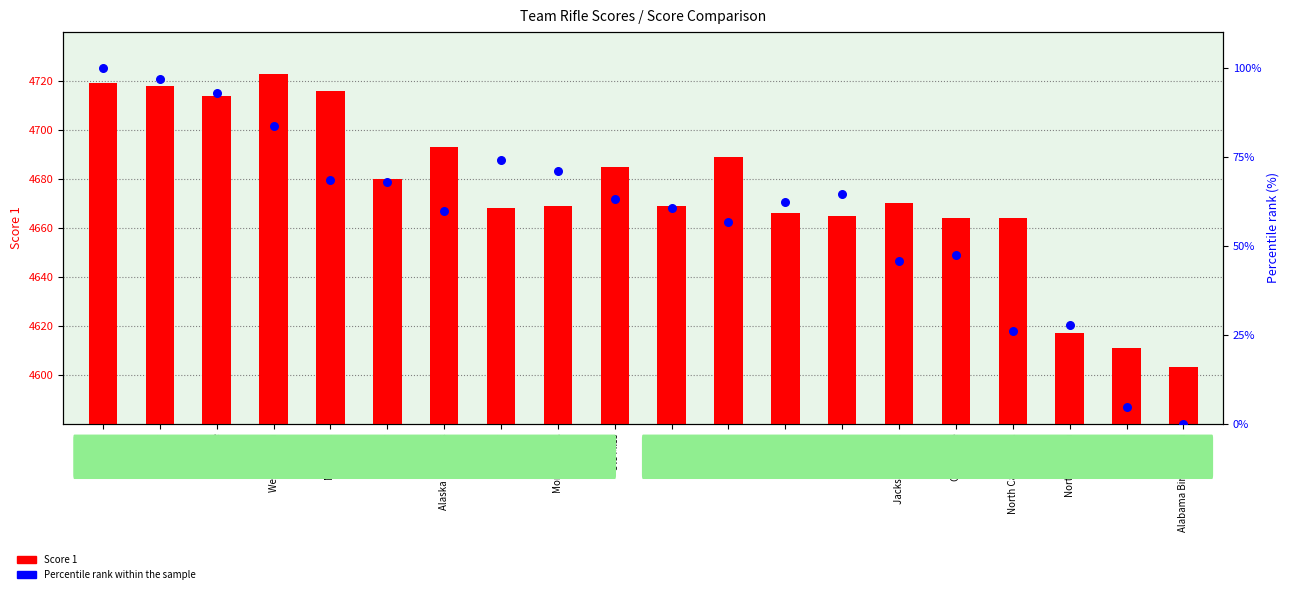

What are all the series names shown in the legend?

Score 1, Percentile rank within the sample